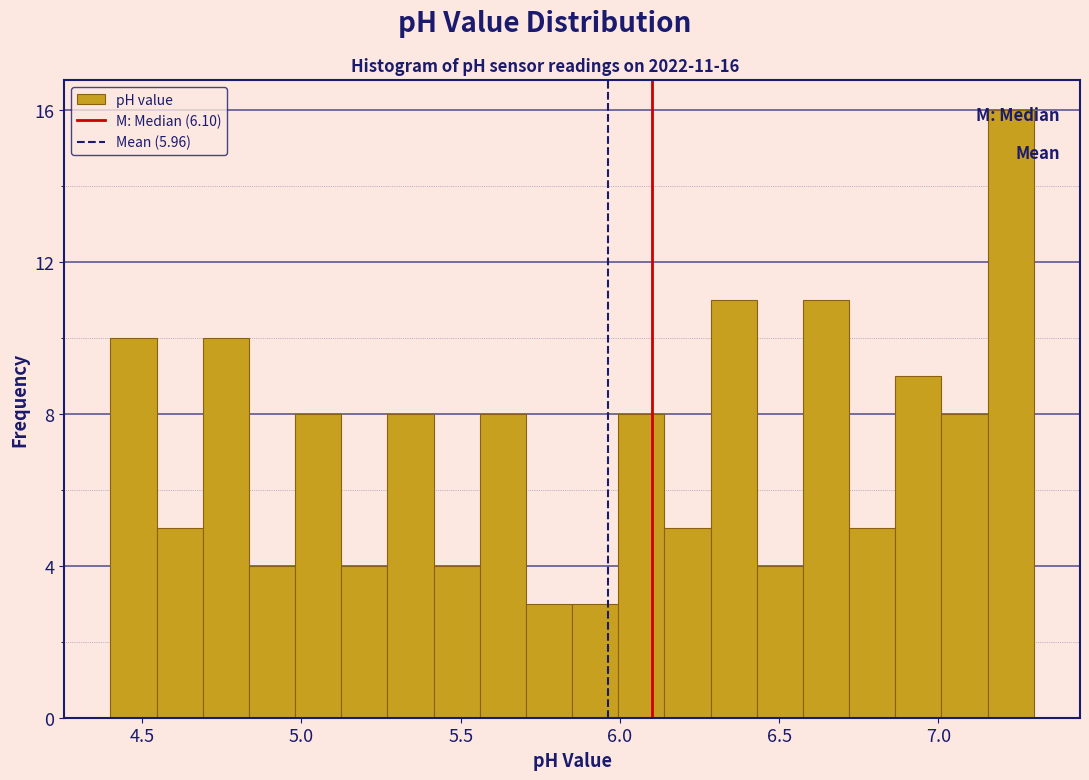

Read against the x-axis, roughly where is the centre of the tallest bar?

7.25